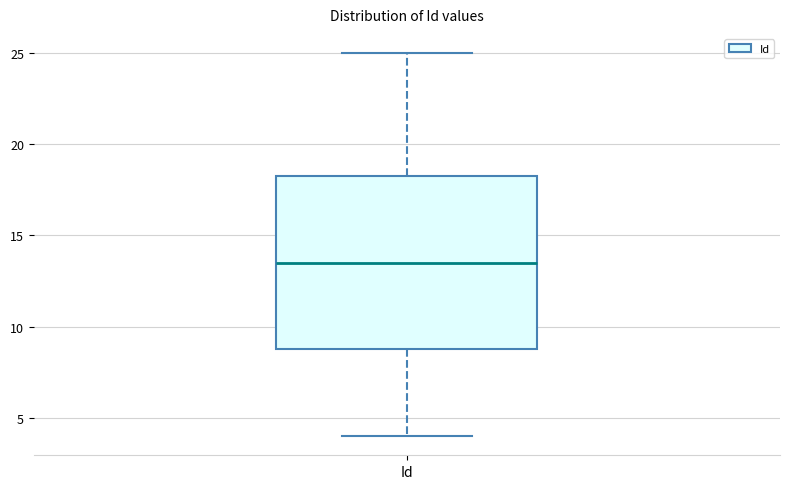

Where is the lower edge of the box for Id on the y-axis? The values are not printed on the chart, so give them approximately, as read against the axis.

9.0